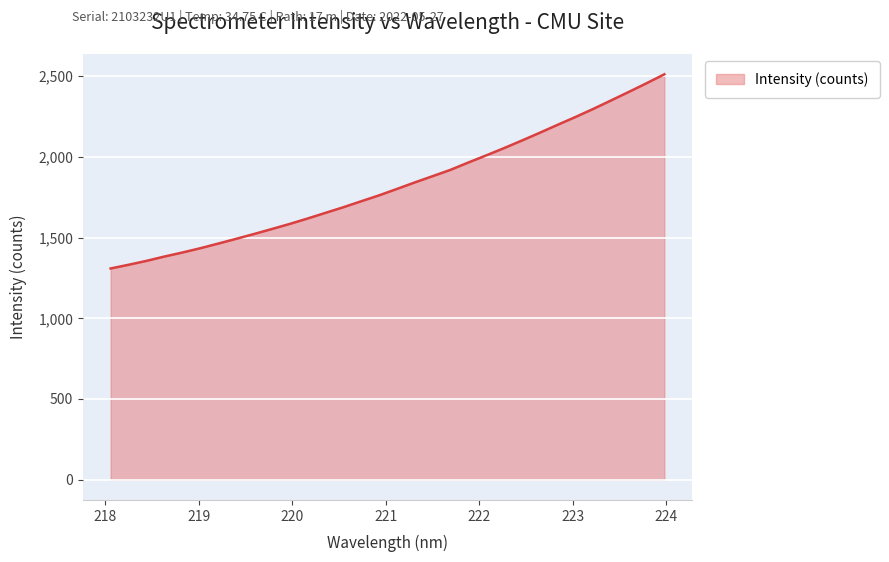

What is the minimum value shown in the chart?

1308.8